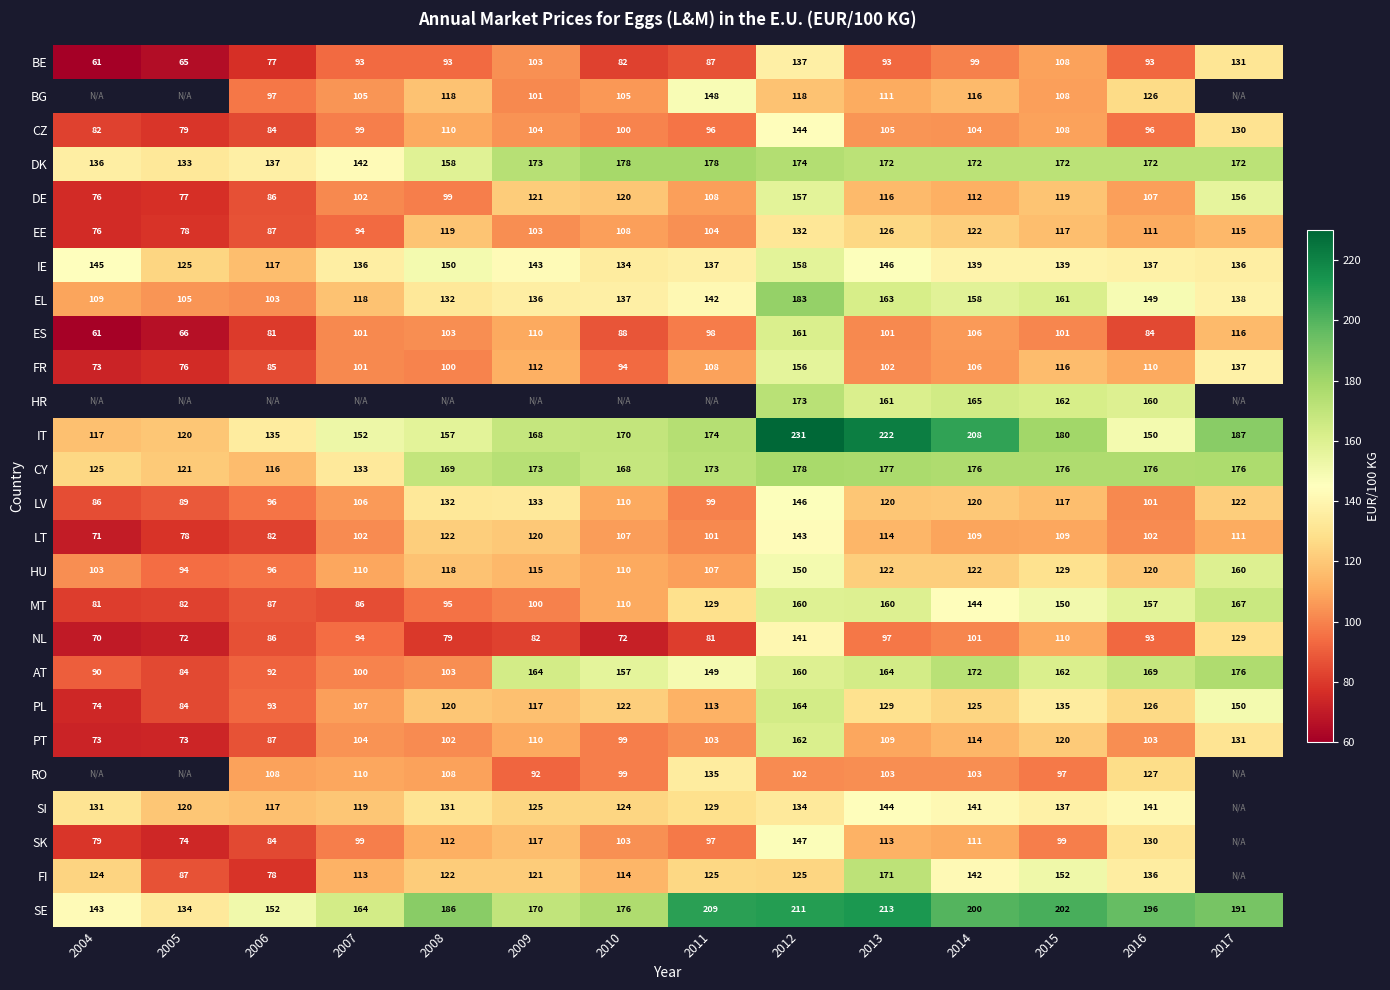

Is the value of EL at 2011 greater than the value of EE at 2011?

Yes